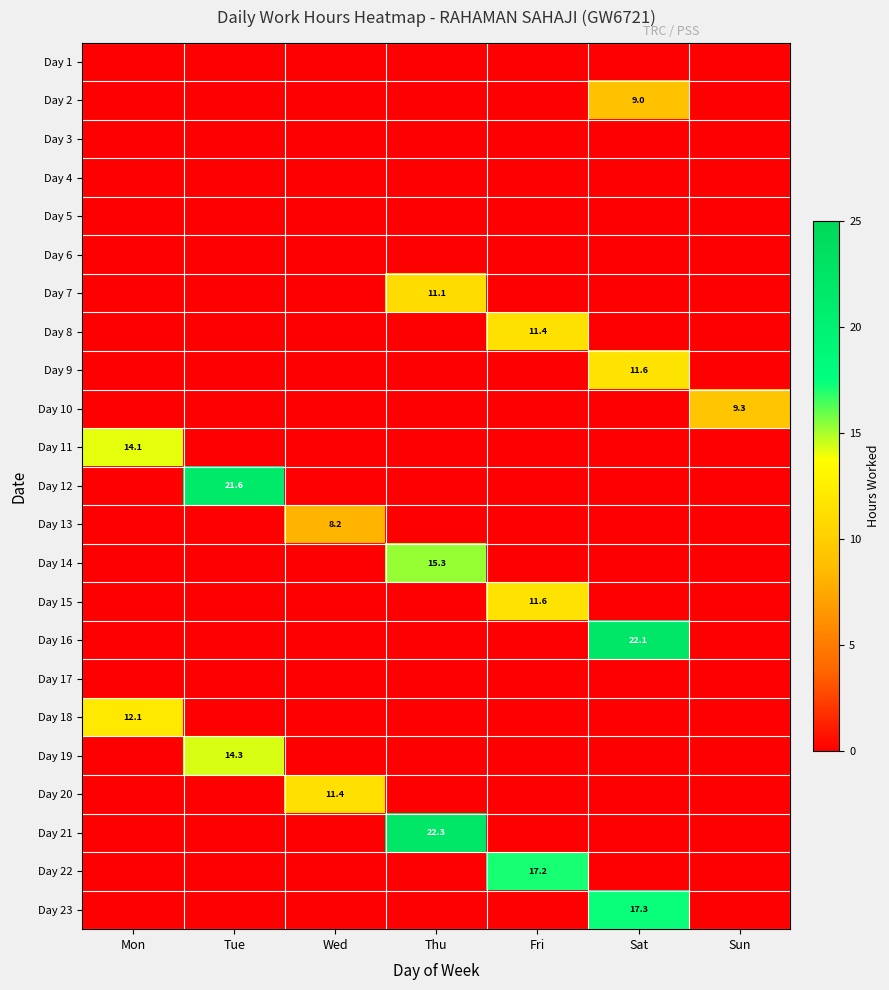

Is it true that Day 21 equals 22.3 at Thu?

True